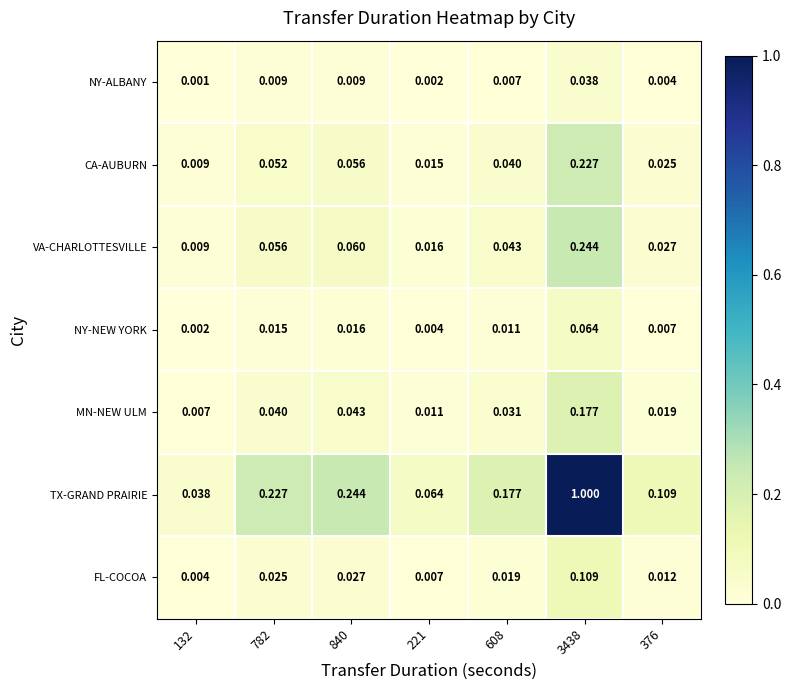

Rank the series at 376 from highest to lowest value.

TX-GRAND PRAIRIE, VA-CHARLOTTESVILLE, CA-AUBURN, MN-NEW ULM, FL-COCOA, NY-NEW YORK, NY-ALBANY